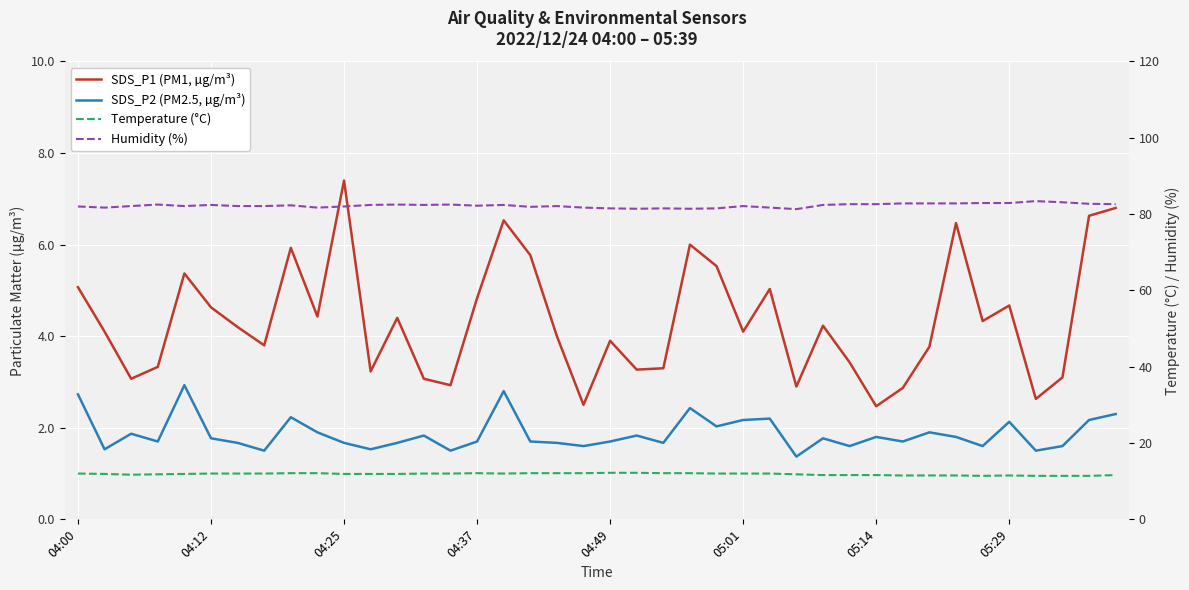

Which series has the largest total across all categories?

Humidity (%)